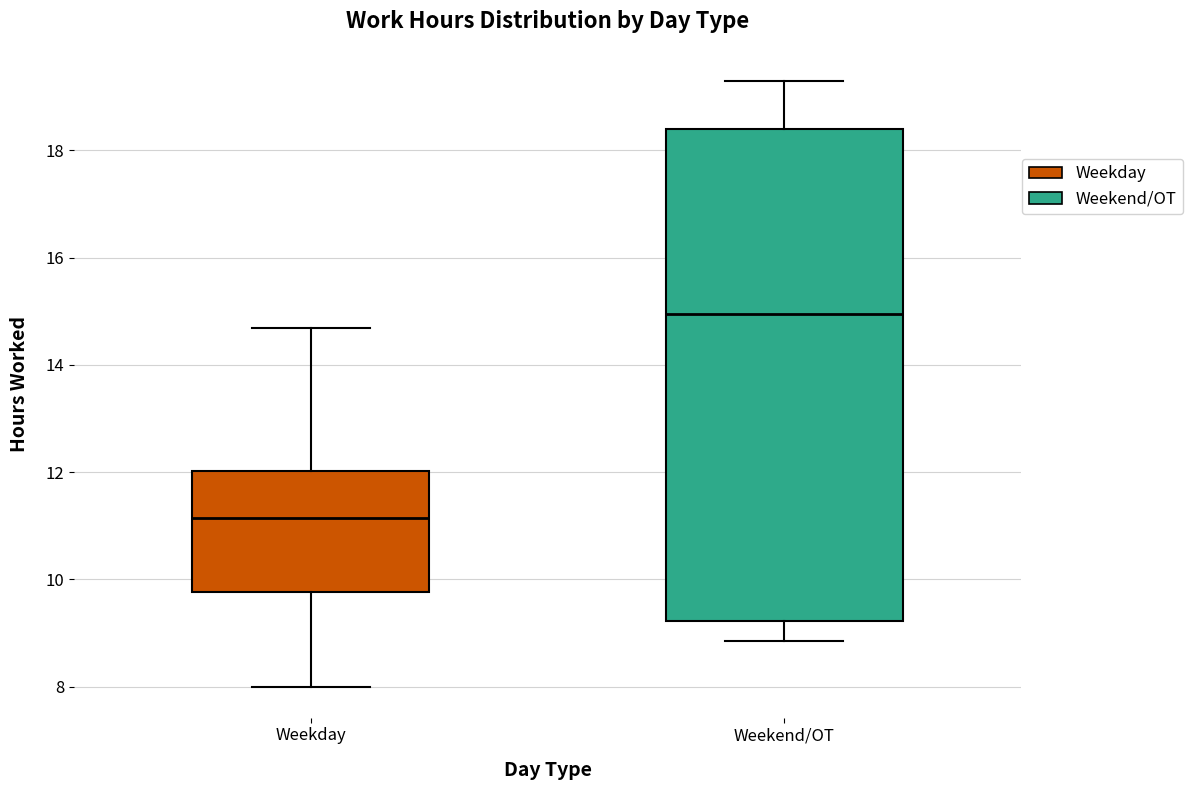

Which box is the tallest, from its lower edge to its upper edge?

Weekend/OT